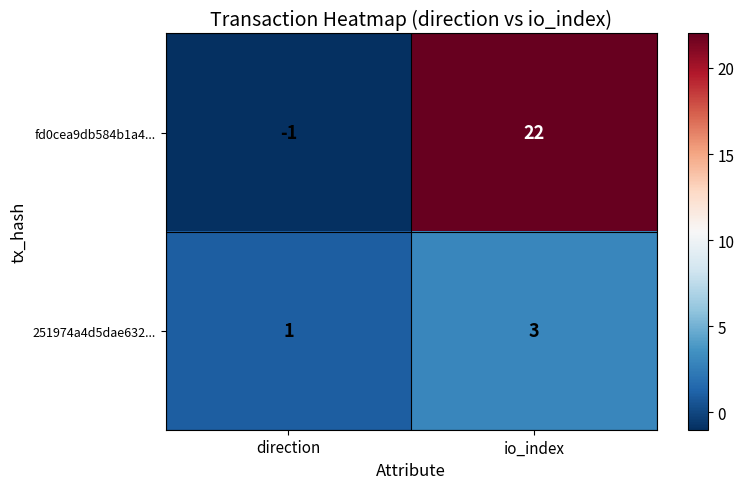

The 251974a4d5dae632... series shows 2 at direction. True or false?

False